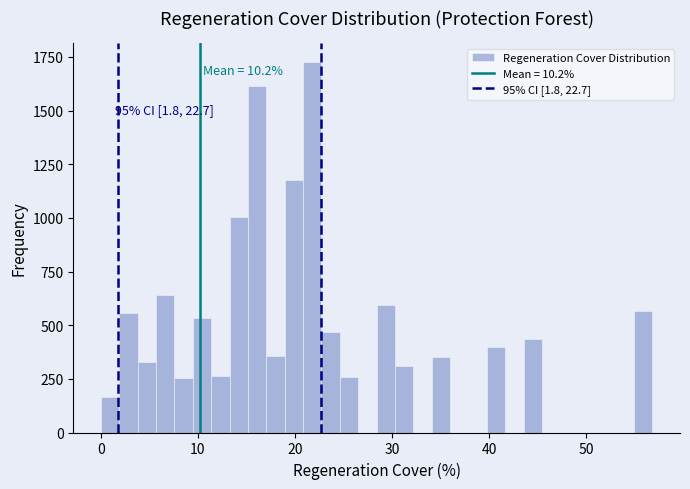

Read against the x-axis, roughly where is the centre of the tallest bar?

22